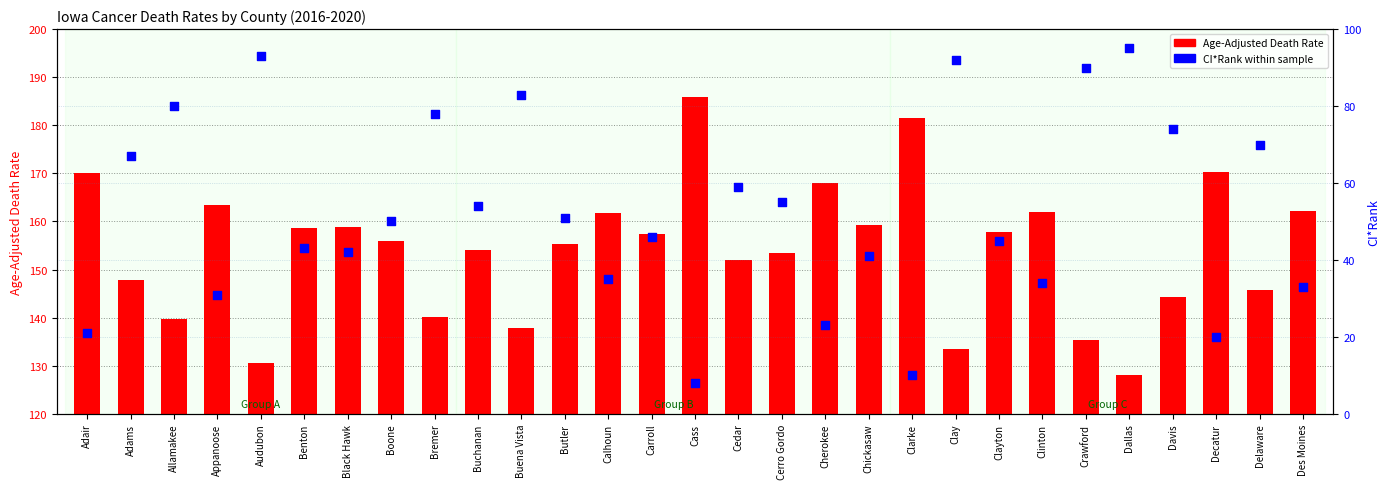

Is the value of CI*Rank at Carroll greater than the value of Age-Adjusted Death Rate at Cedar?

No